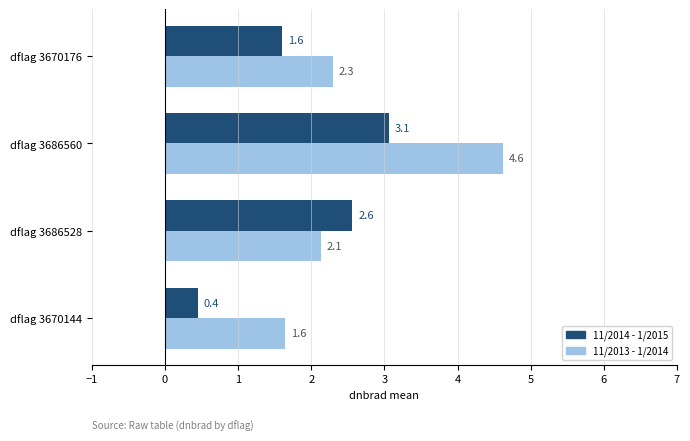

What are all the series names shown in the legend?

11/2014 - 1/2015, 11/2013 - 1/2014